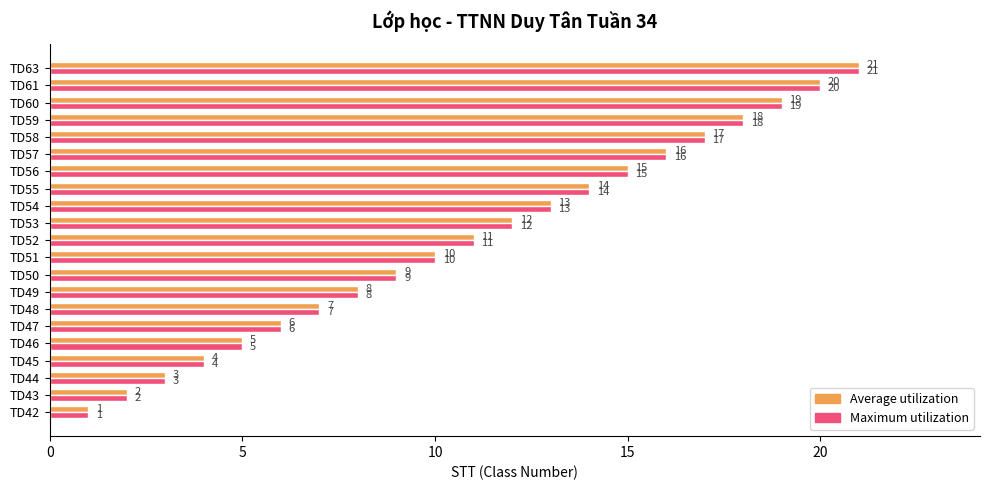

At which category is the sum across all series the highest?

TD63